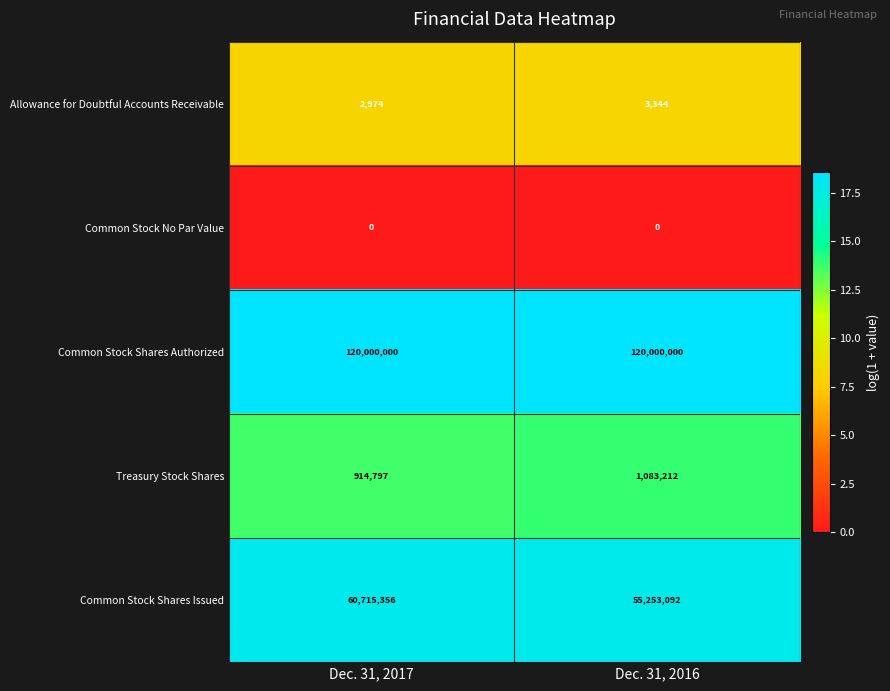

At which category is the sum across all series the highest?

Dec. 31, 2017